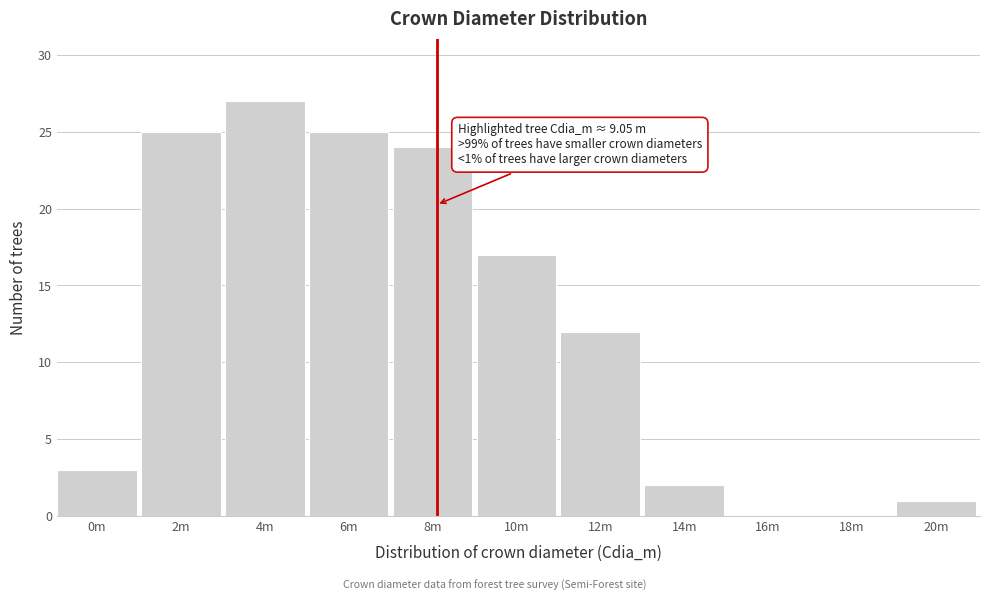

Reading left to right, what are all the values shown in this chart?

0m=3	2m=25	4m=27	6m=25	8m=24	10m=17	12m=12	14m=2	16m=0	18m=0	20m=1